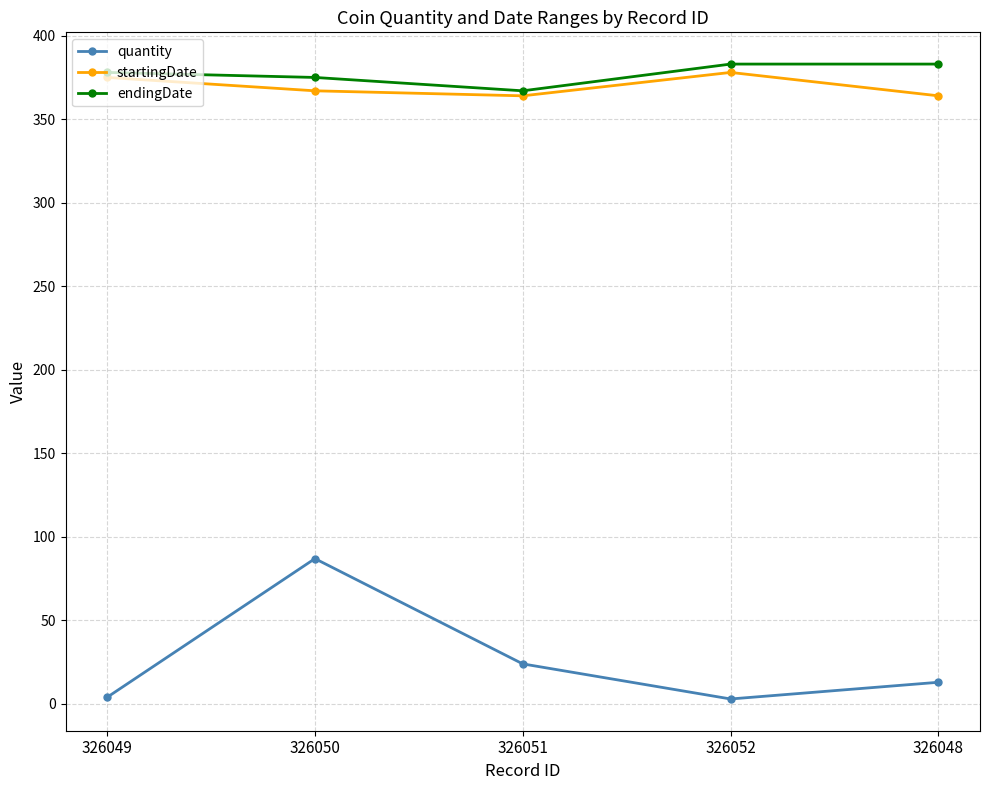

At which category is the sum across all series the highest?

326050